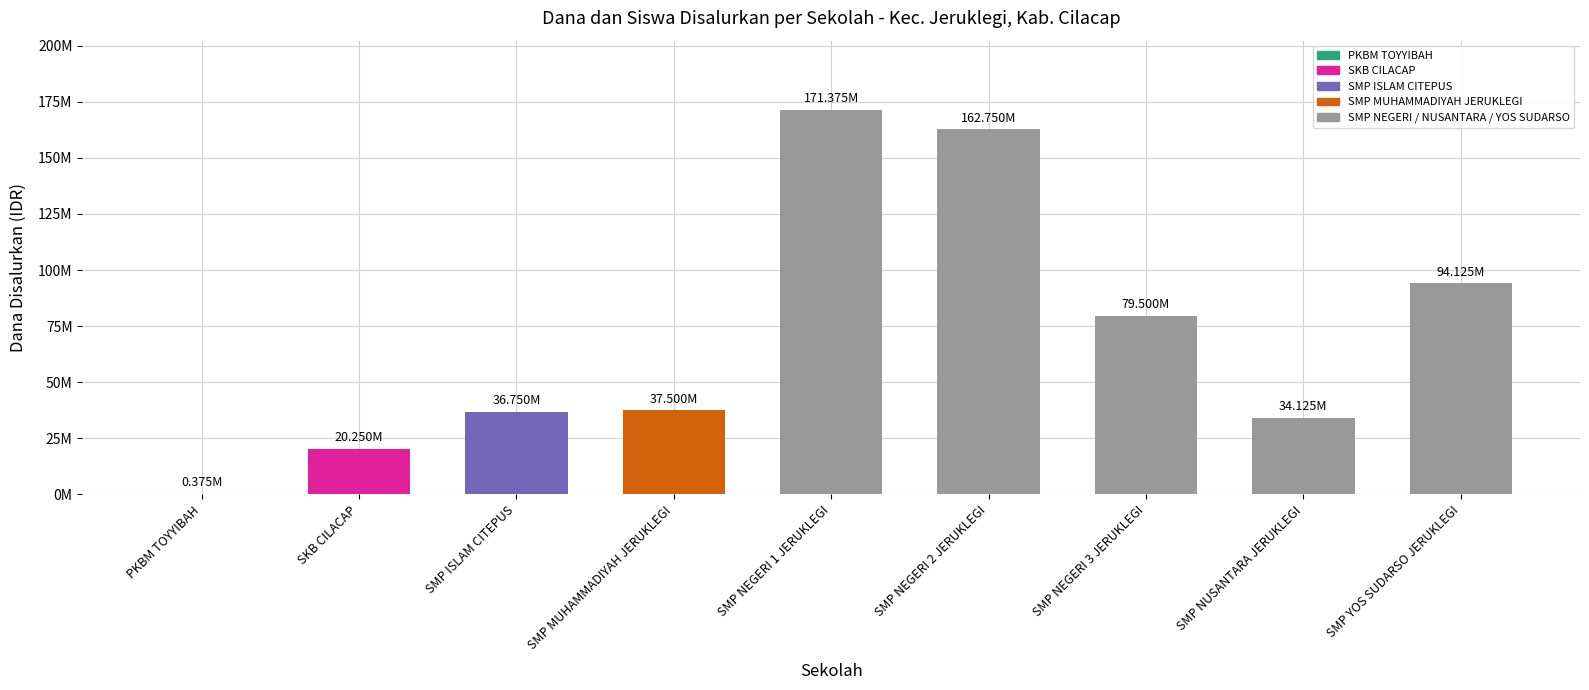

How many bars are there in total?

9